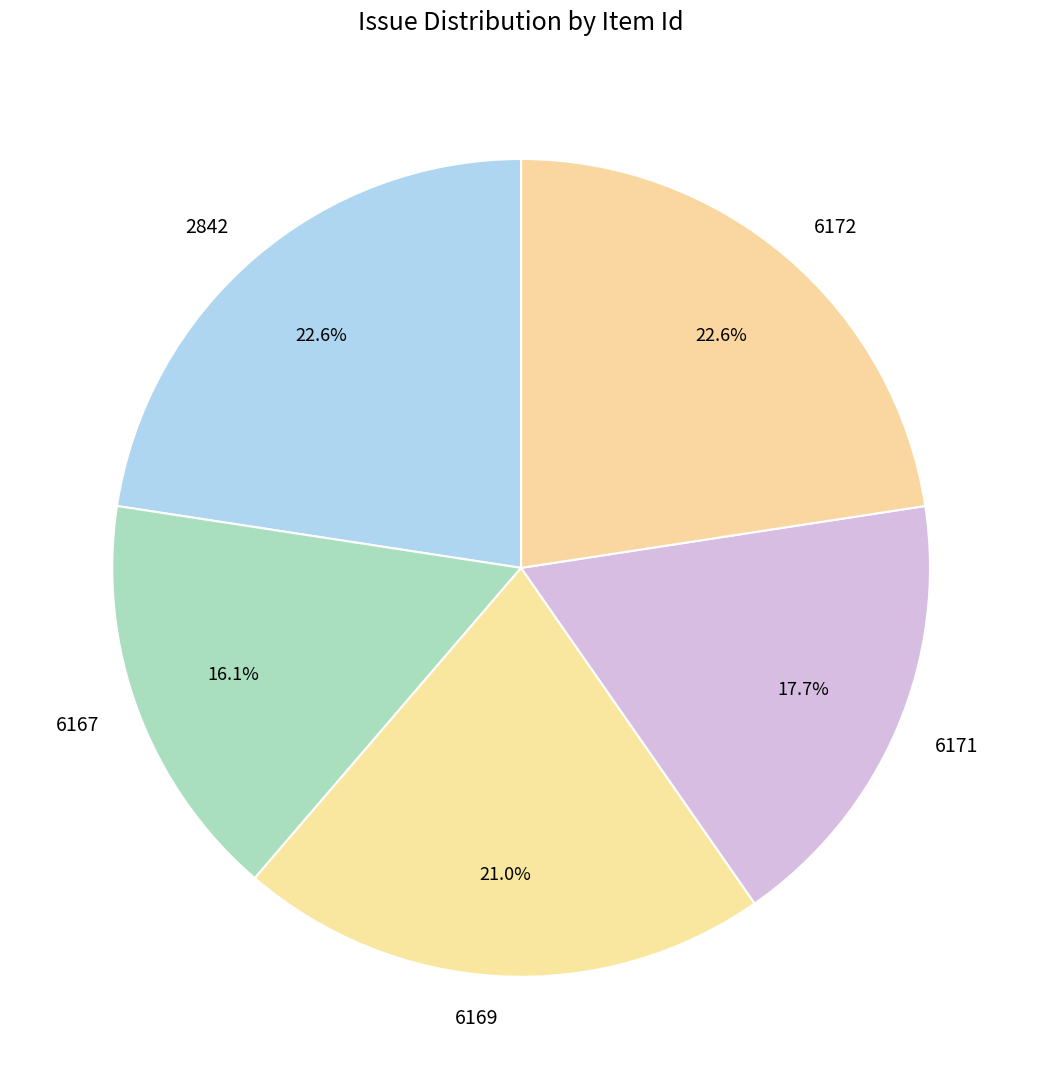

To the nearest percent, what percentage of the pie is 6169?

21%